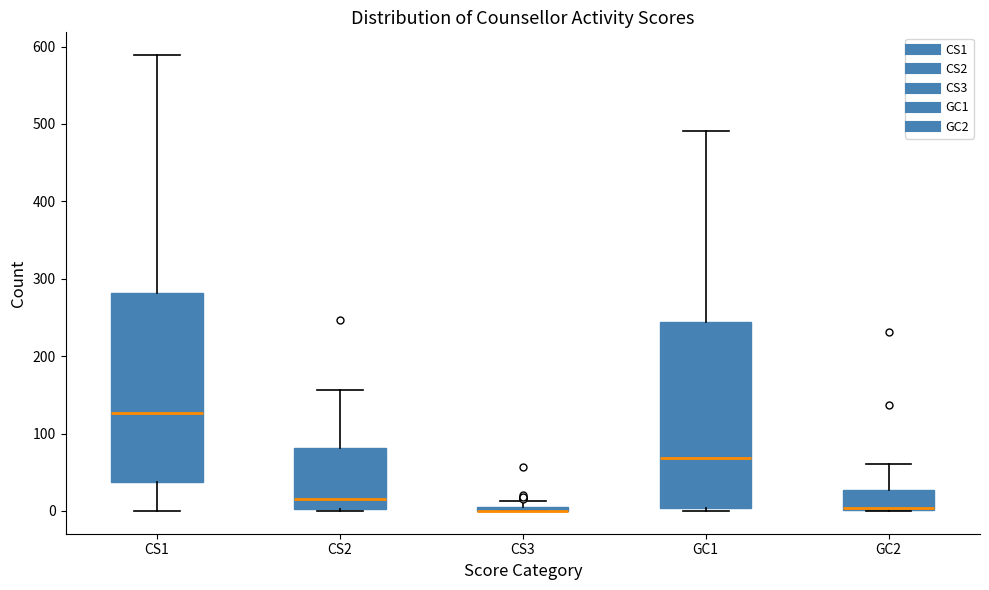

Where is the upper edge of the box for GC1 on the y-axis? The values are not printed on the chart, so give them approximately, as read against the axis.

240